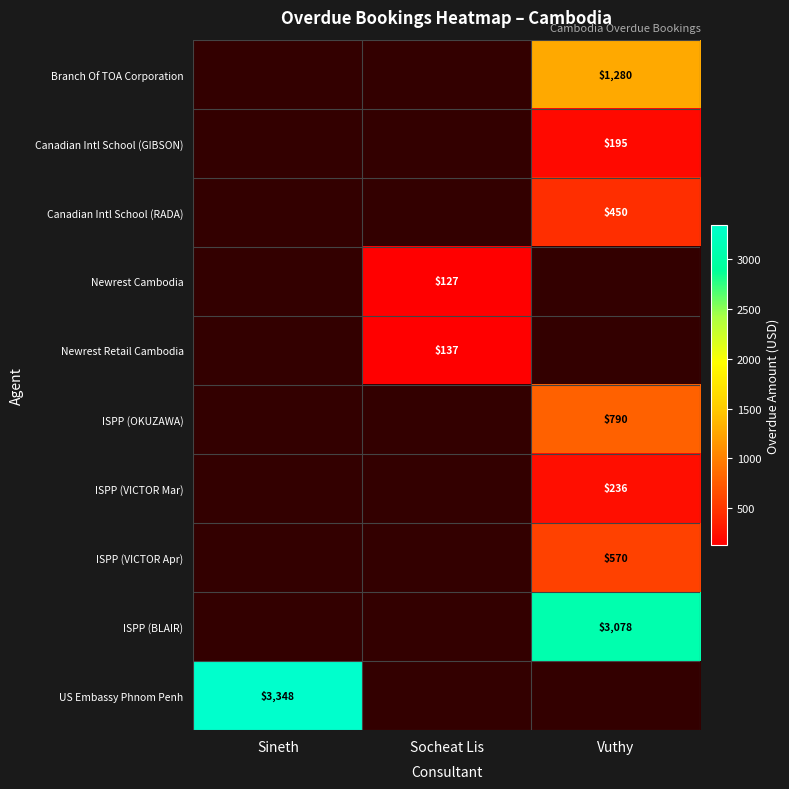

Is it true that Canadian Intl School (RADA) equals 755 at Vuthy?

False